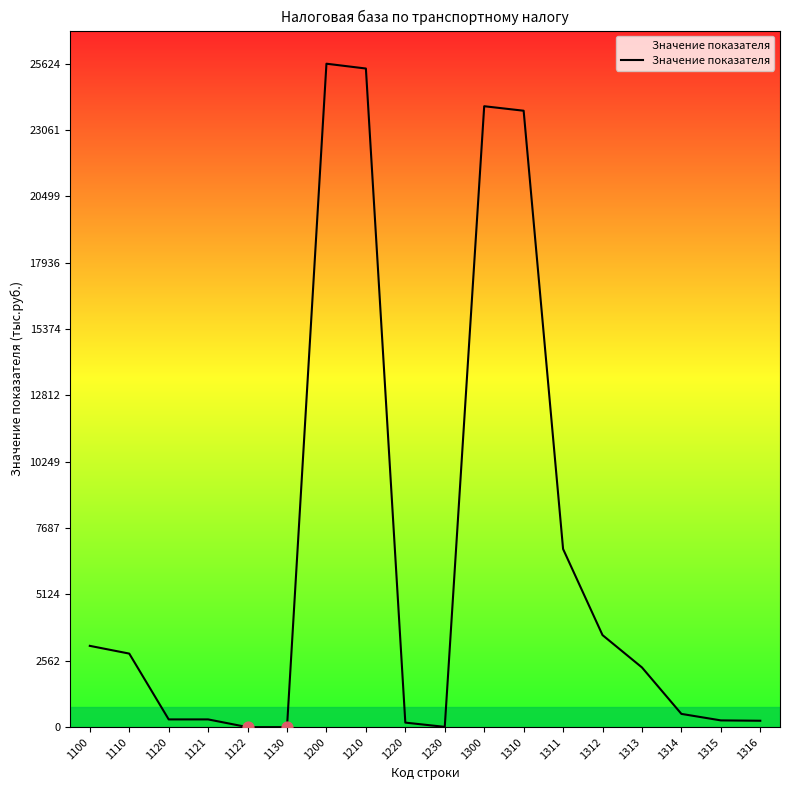

What is the change in value from 1210 to 1300?

-1456